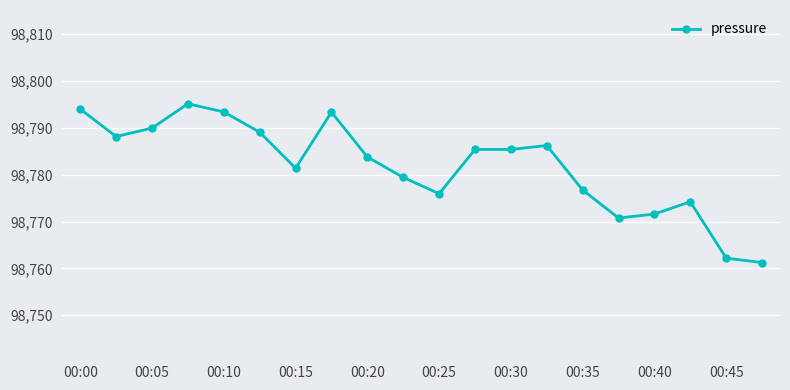

How many distinct data groups are displayed?

1